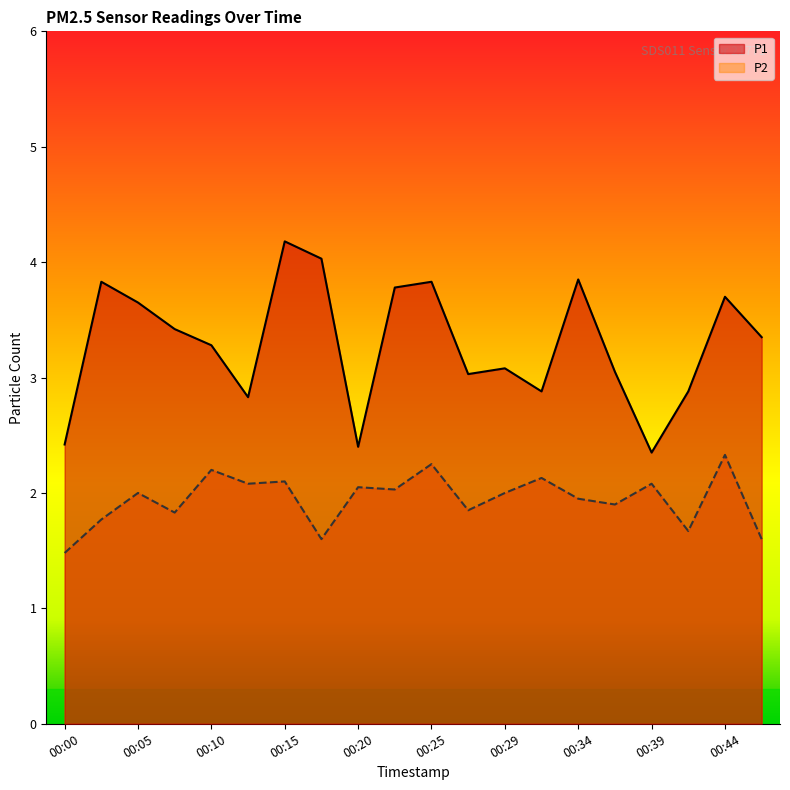

True or false: P1 and P2 cross at least once.

False